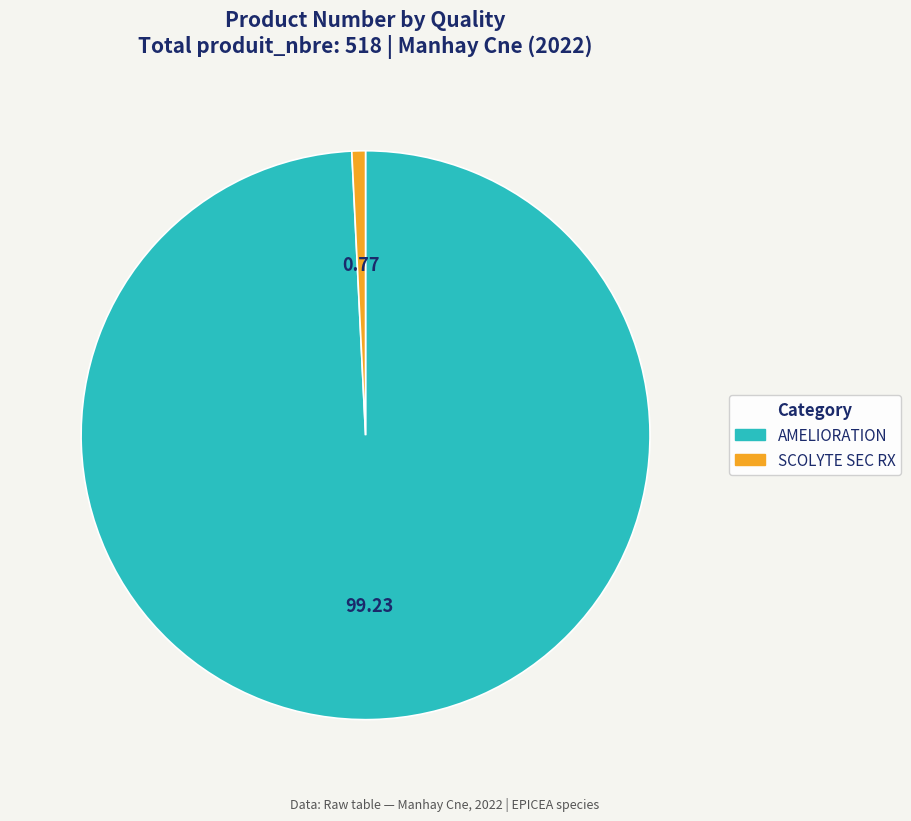

Combined, do SCOLYTE SEC RX and AMELIORATION account for over 50%?

Yes